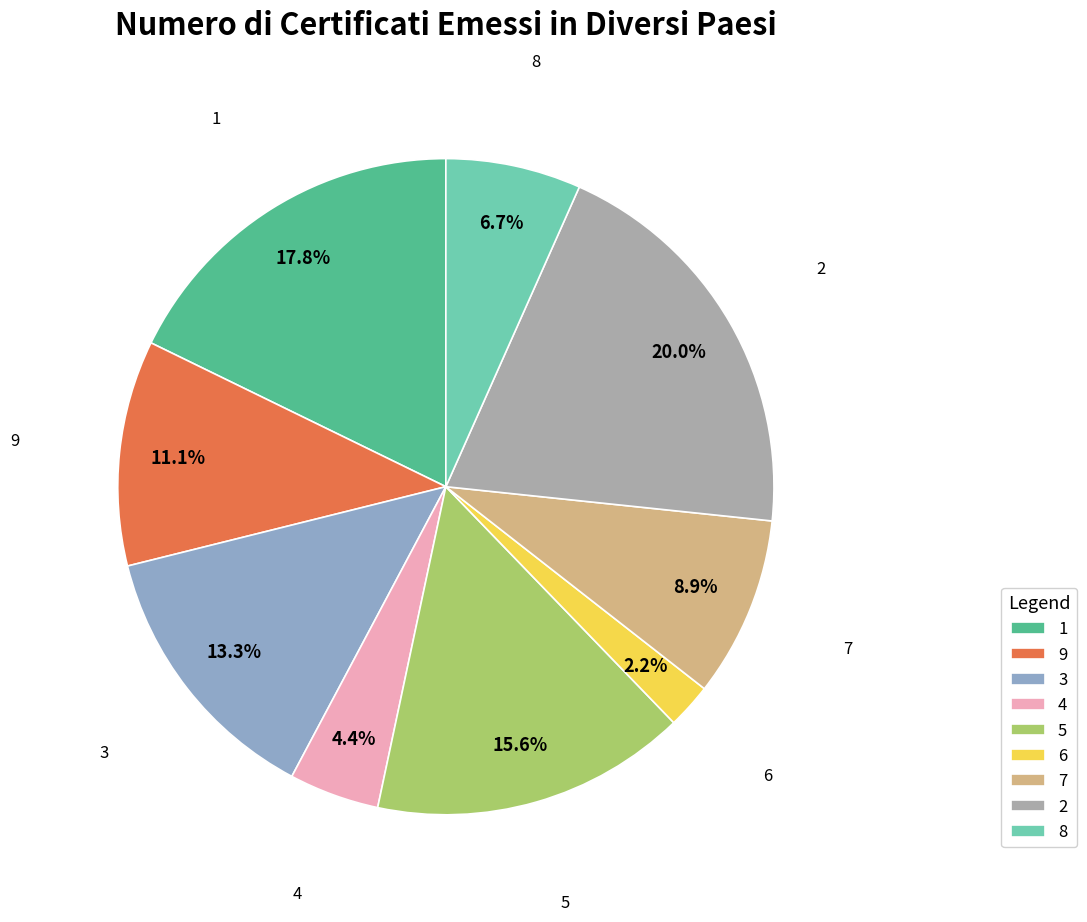

Does 6 account for over 50% of the chart?

No